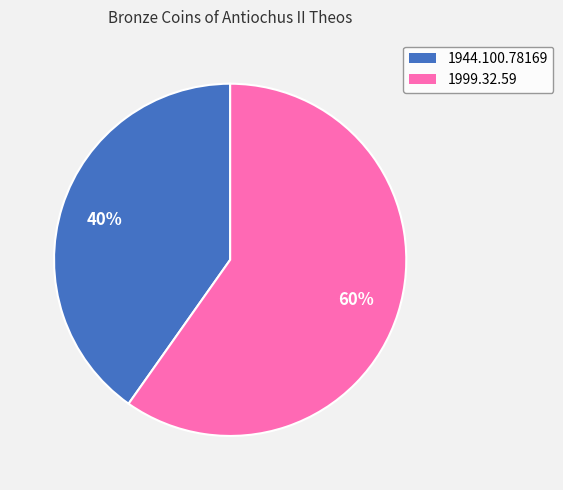

How many segments does this pie chart have?

2